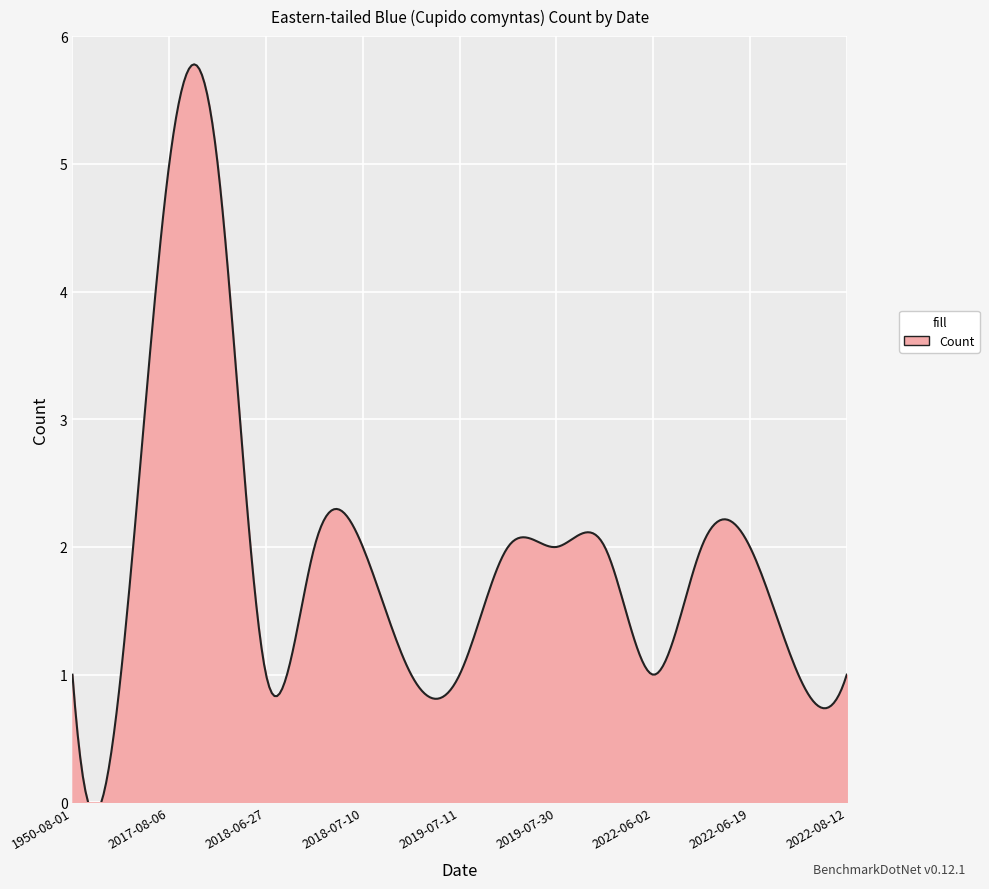

Reading left to right, transcribe all the data shown in this chart.

1950-08-01=1	2017-08-01=1	2017-08-06=5	2017-08-18=5	2018-06-27=1	2018-07-02=2	2018-07-10=2	2019-06-25=1	2019-07-11=1	2019-07-16=2	2019-07-30=2	2019-08-06=2	2022-06-02=1	2022-06-09=2	2022-06-19=2	2022-07-01=1	2022-08-12=1